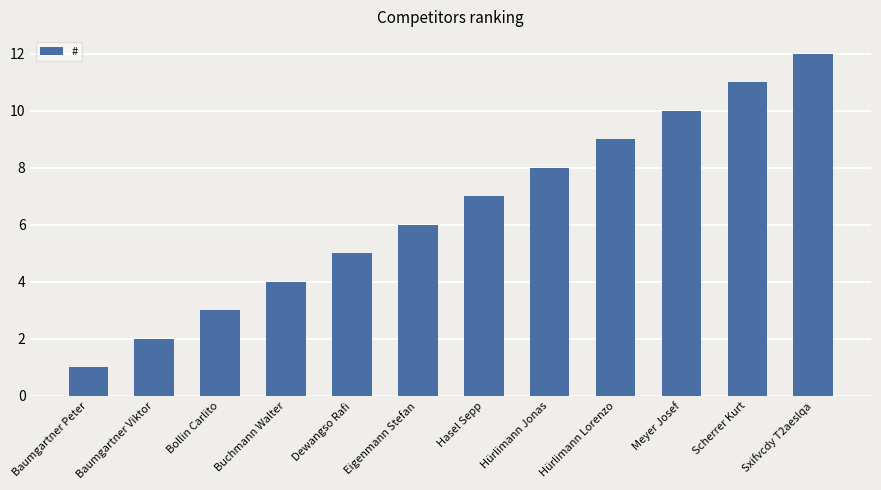

Reading left to right, list all the values displayed in this chart.

1	2	3	4	5	6	7	8	9	10	11	12